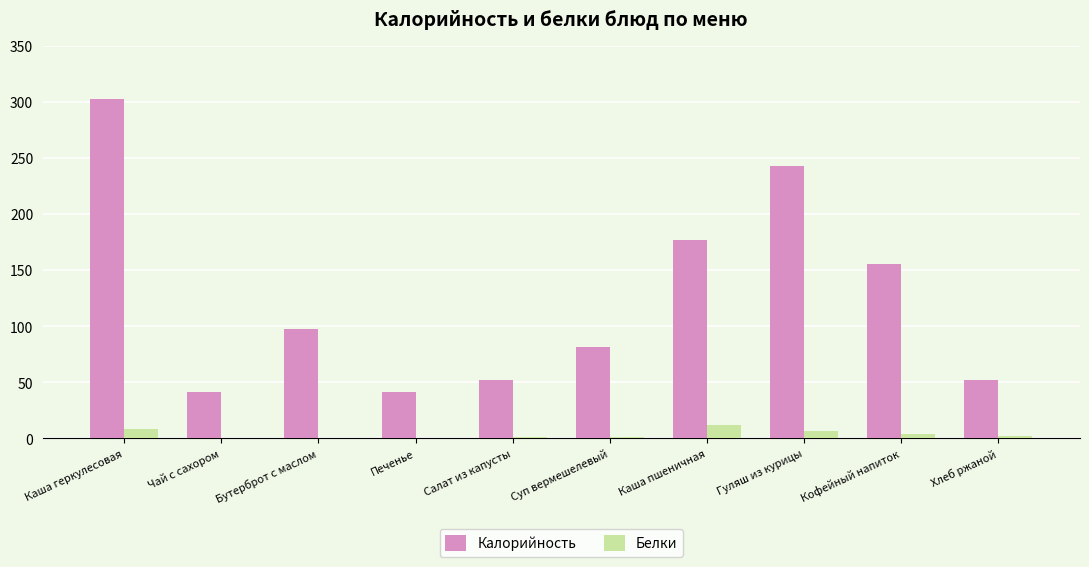

Which series changed the most between Каша пшеничная and Кофейный напиток?

Калорийность